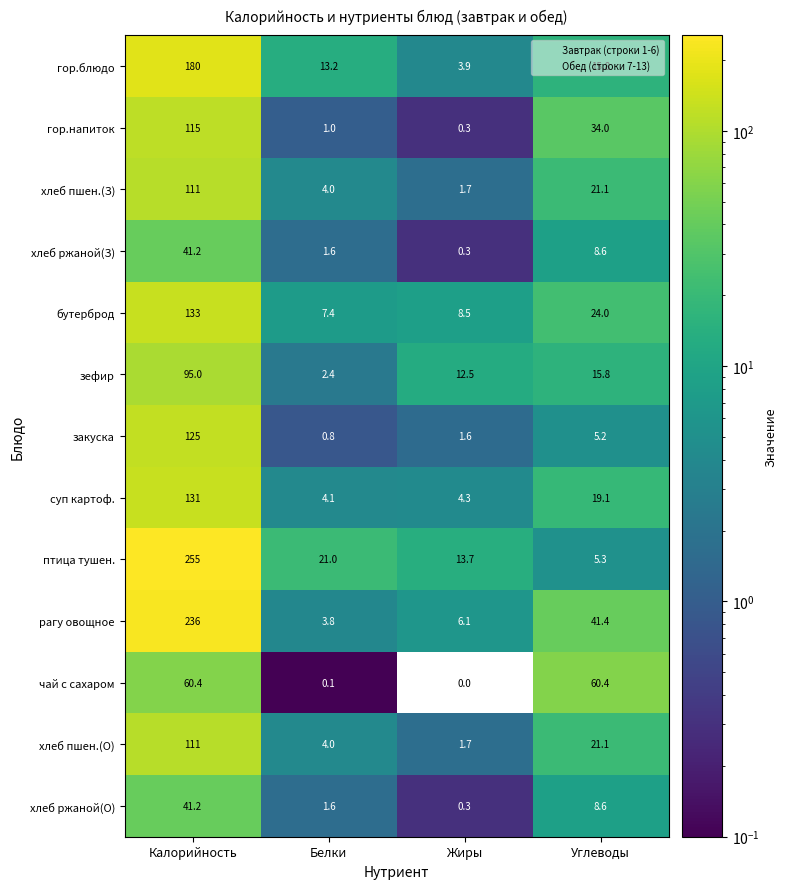

Which series has the largest range (max minus min)?

птица тушен.